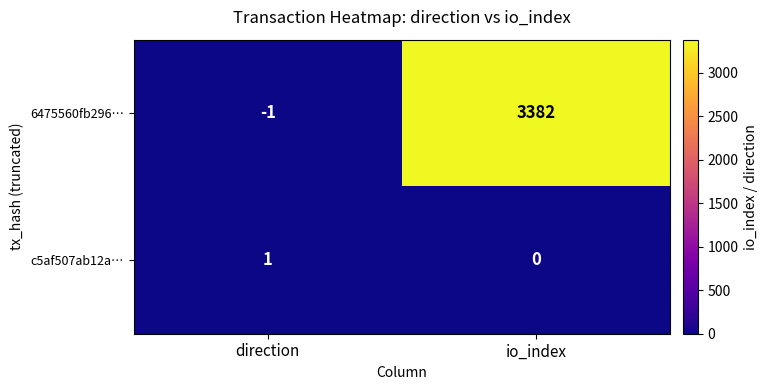

List the series in order of their peak value, lowest first.

c5af507ab12a…, 6475560fb296…